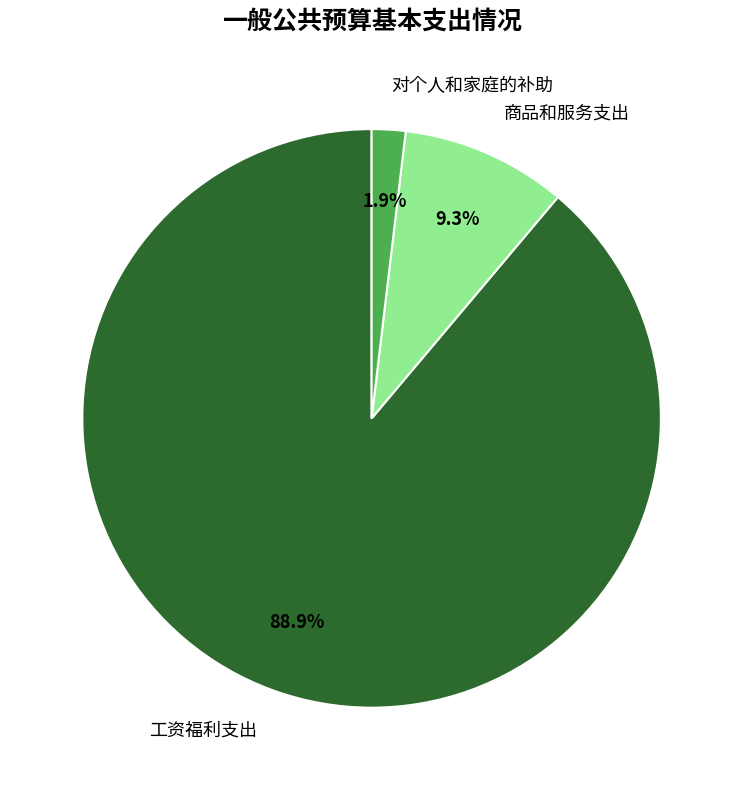

Which category has the biggest portion of the pie?

工资福利支出